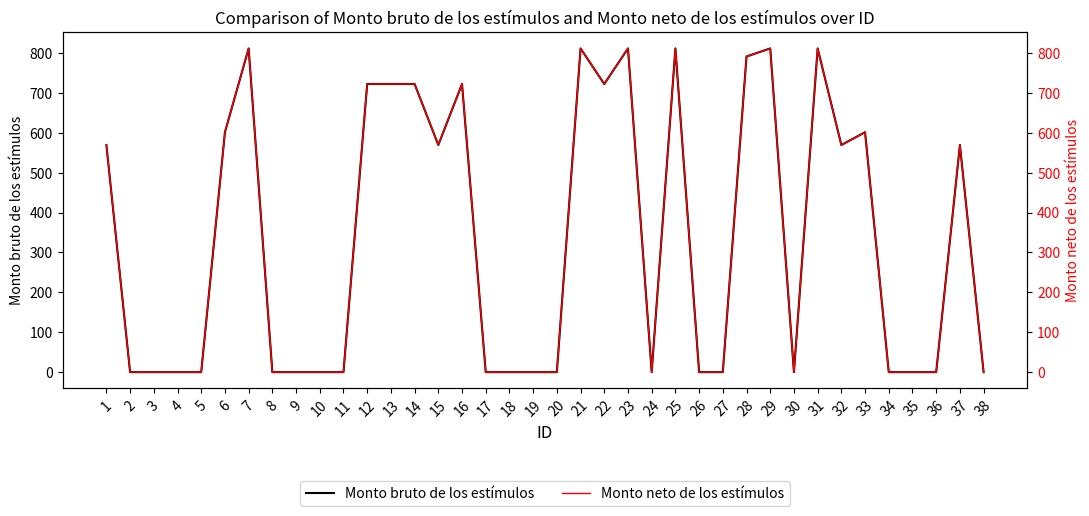

Is the value of Monto neto de los estímulos at 24 greater than the value of Monto bruto de los estímulos at 38?

No